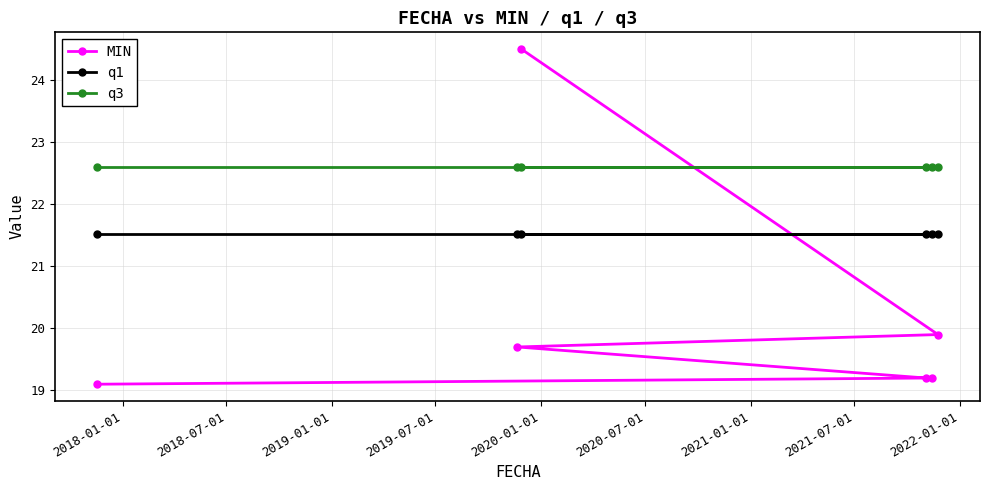

What is the highest value of the MIN series?

24.5